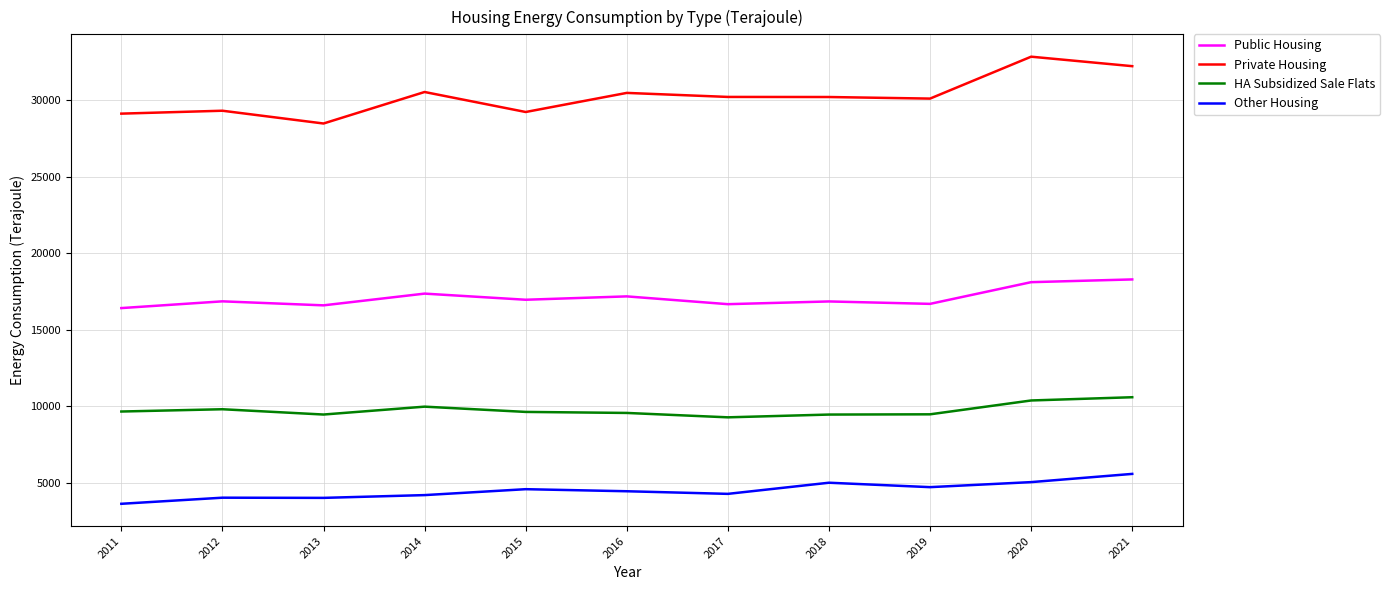

Does the chart have visible grid lines?

Yes